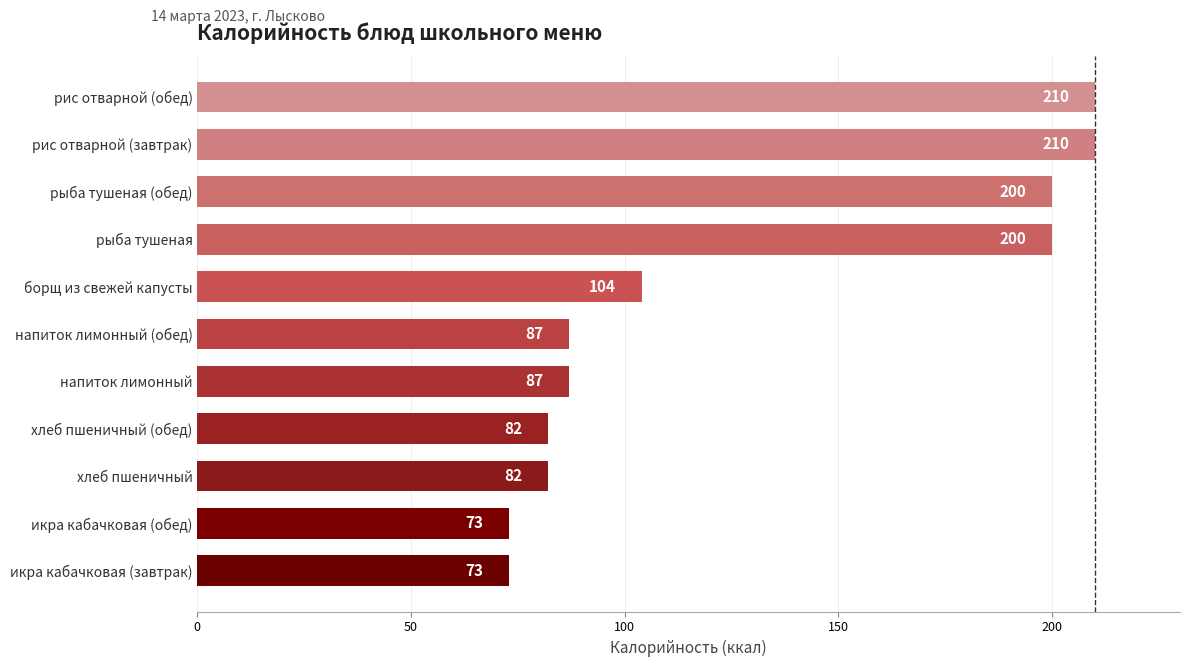

Where is the data nearest to the value 141?

борщ из свежей капусты